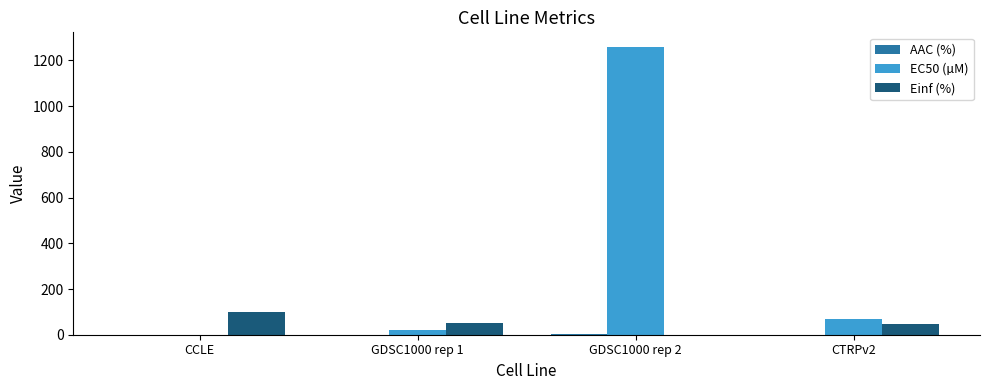

What is the sum of all EC50 (µM) values?

1348.8